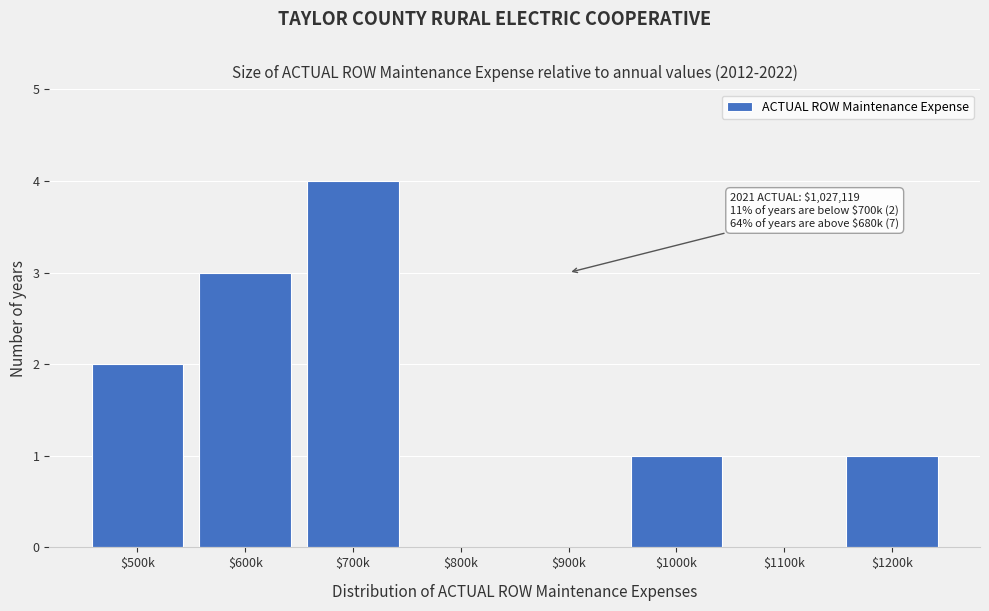

What is the sum of all values?

11